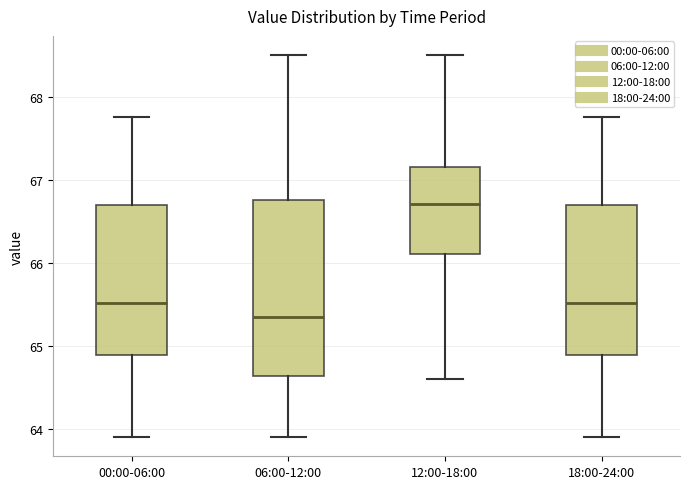

Which box is the tallest, from its lower edge to its upper edge?

06:00-12:00